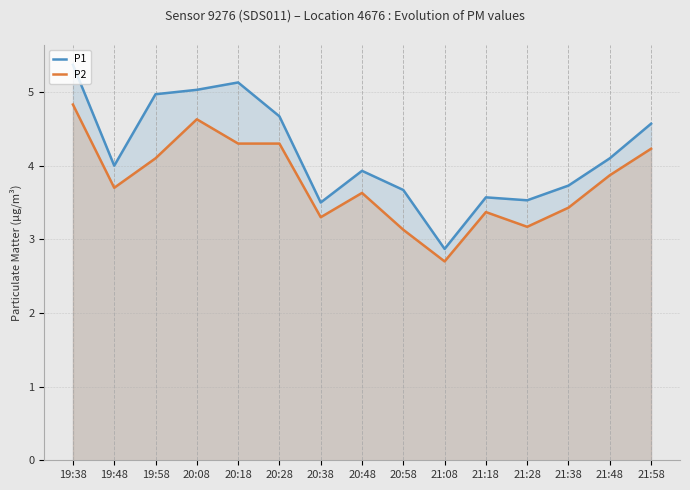

True or false: P1 and P2 intersect in this chart.

False